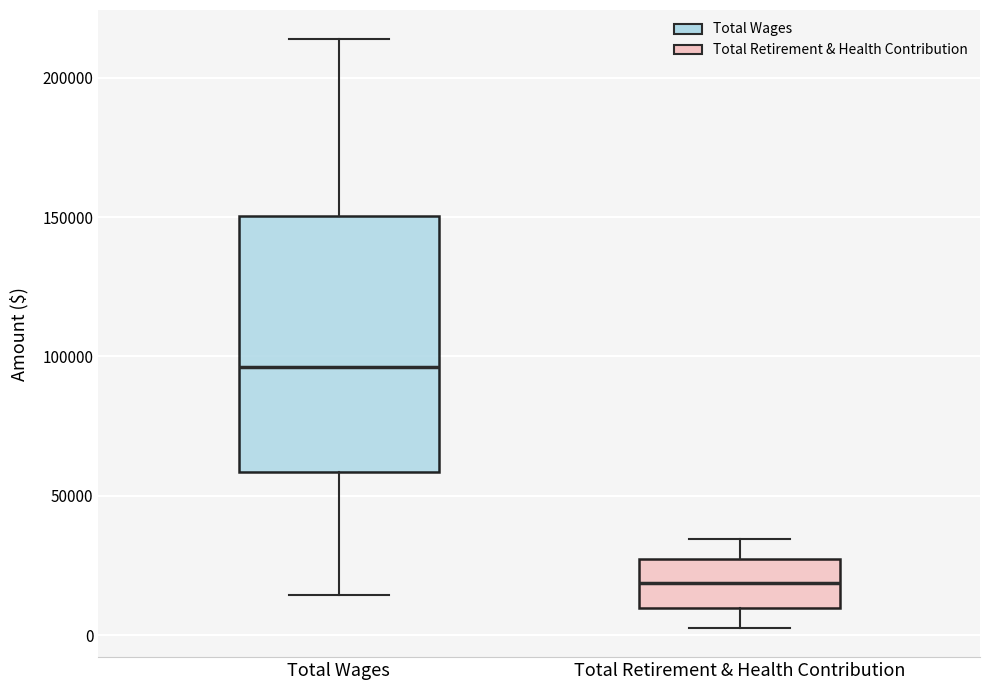

Reading left to right, read every box against the y-axis: the position of its median line, the range the box covers, and the ends of its whiskers. The values are not printed on the chart, so give them approximately, as read against the axis.

Total Wages: median 95000, box 60000 to 150000, whiskers 15000 to 215000
Total Retirement & Health Contribution: median 20000, box 10000 to 25000, whiskers 5000 to 35000